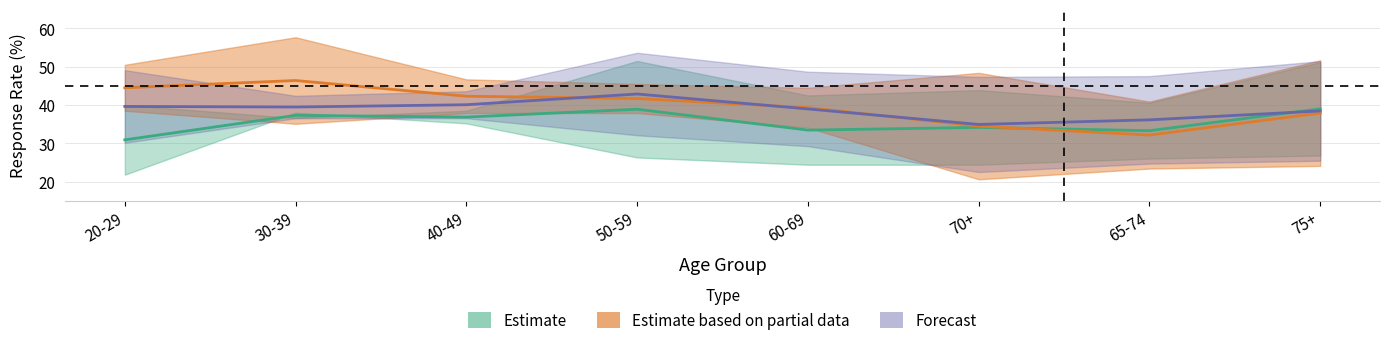

Does the chart have visible grid lines?

Yes